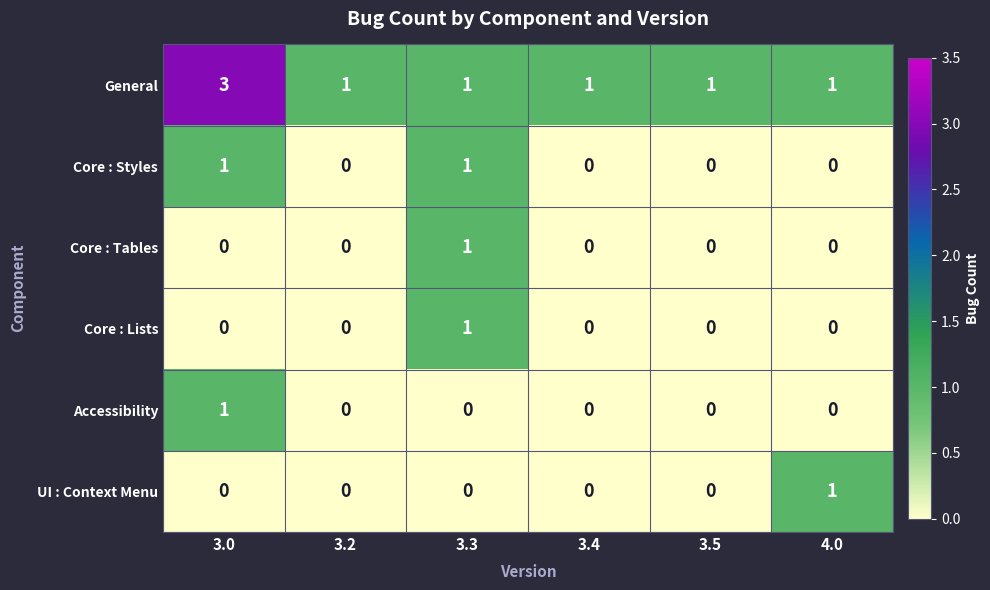

Which series has the largest range (max minus min)?

General